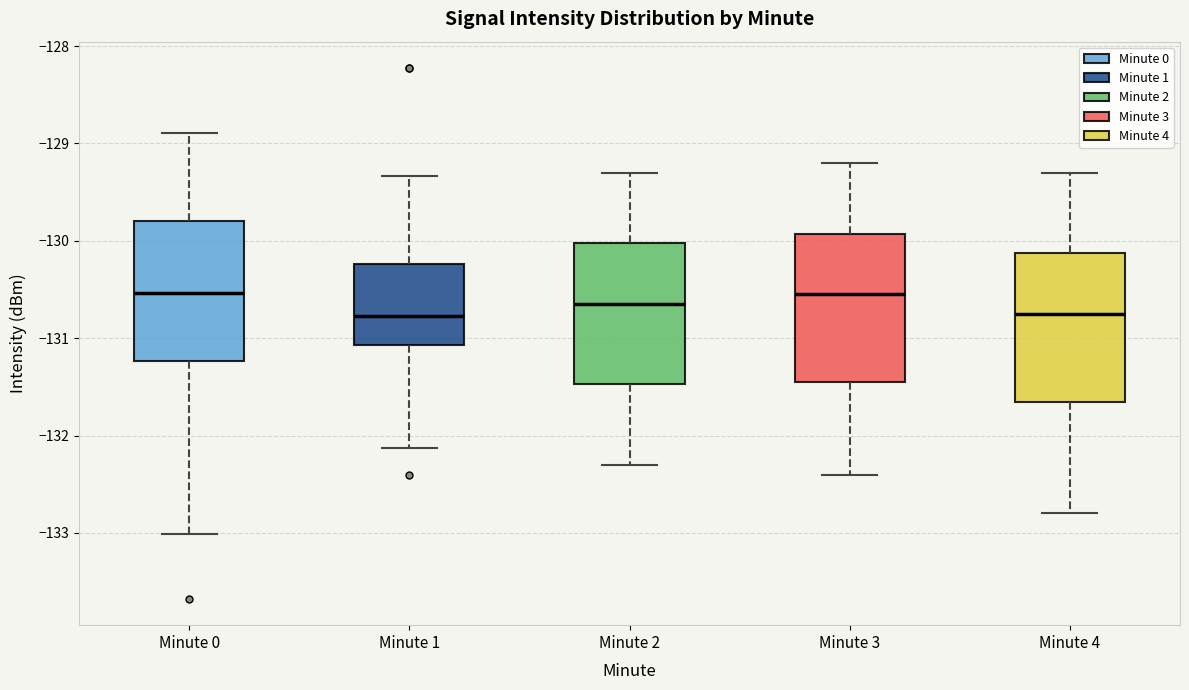

Reading left to right, read every box against the y-axis: the position of its median line, the range the box covers, and the ends of its whiskers. The values are not printed on the chart, so give them approximately, as read against the axis.

Minute 0: median -130.5, box -131.2 to -129.8, whiskers -133.0 to -128.9
Minute 1: median -130.8, box -131.1 to -130.2, whiskers -132.1 to -129.3
Minute 2: median -130.6, box -131.5 to -130.0, whiskers -132.3 to -129.3
Minute 3: median -130.5, box -131.4 to -129.9, whiskers -132.4 to -129.2
Minute 4: median -130.7, box -131.6 to -130.1, whiskers -132.8 to -129.3